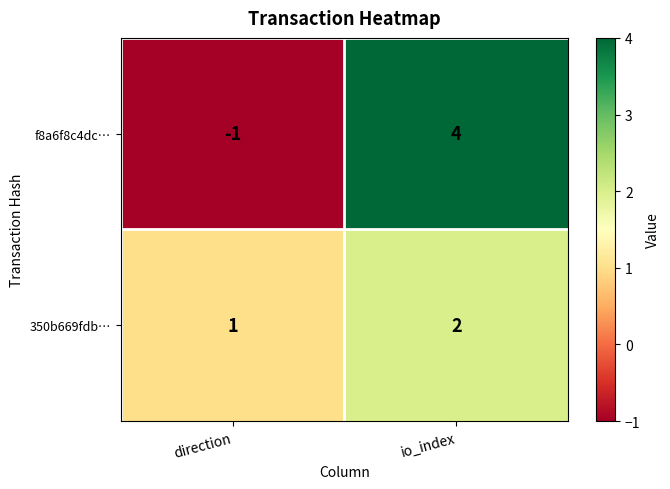

Is it true that f8a6f8c4dc… equals 1 at io_index?

False